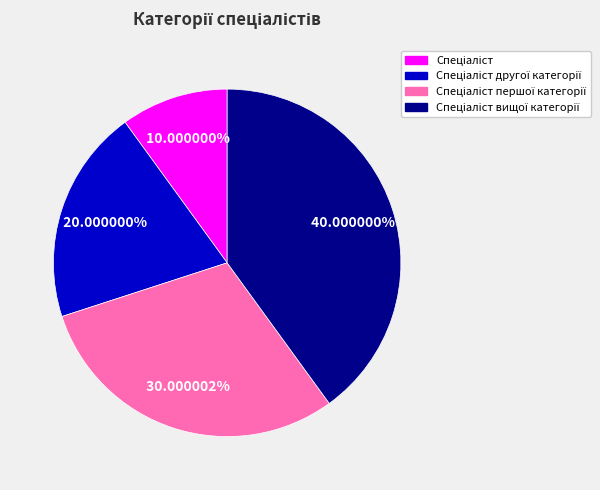

Is there any slice that represents more than half of the pie?

No